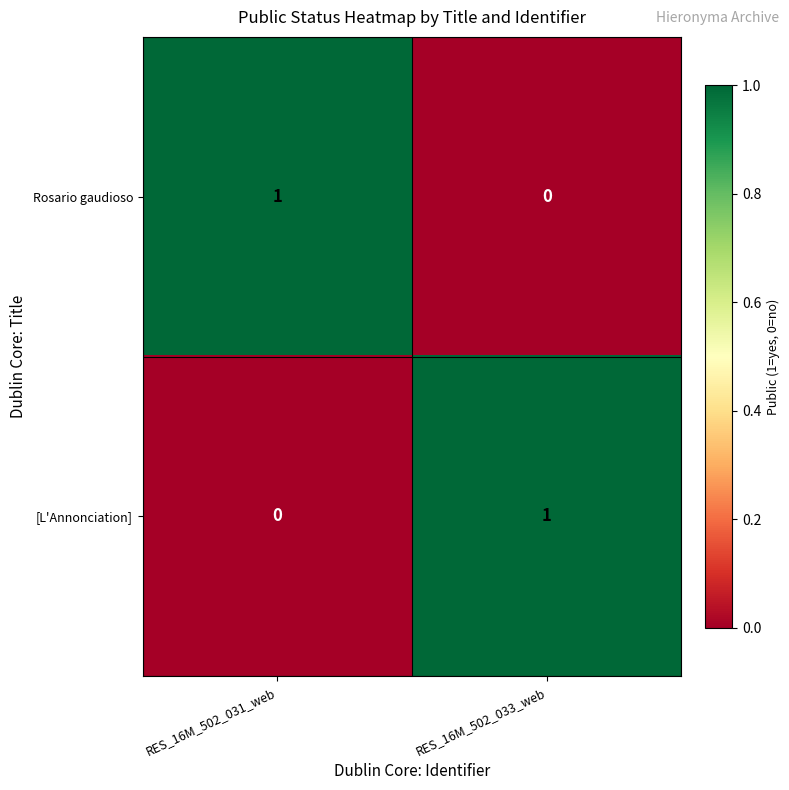

Is it true that Rosario gaudioso equals 0 at RES_16M_502_033_web?

True